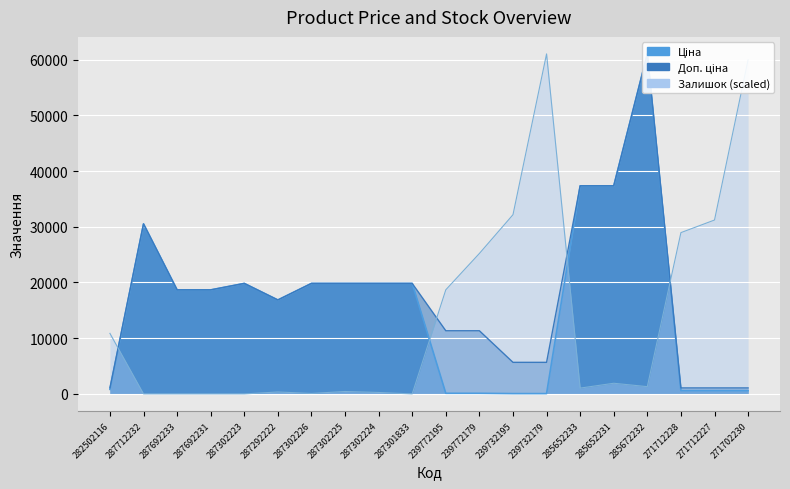

What is the spread (max minus min) of values at 239732195?

32107.3